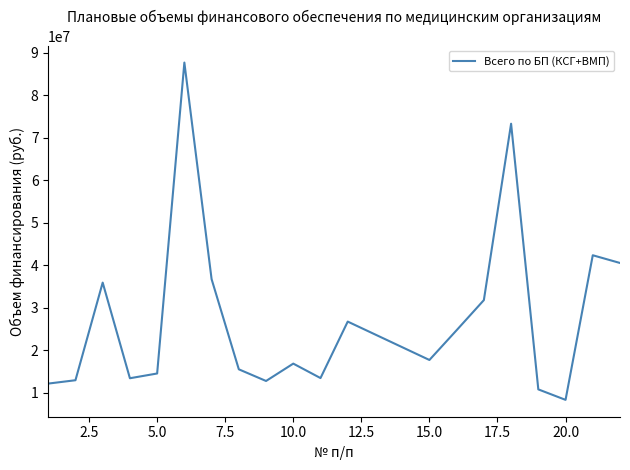

Is this an area chart (filled region under the line)?

No